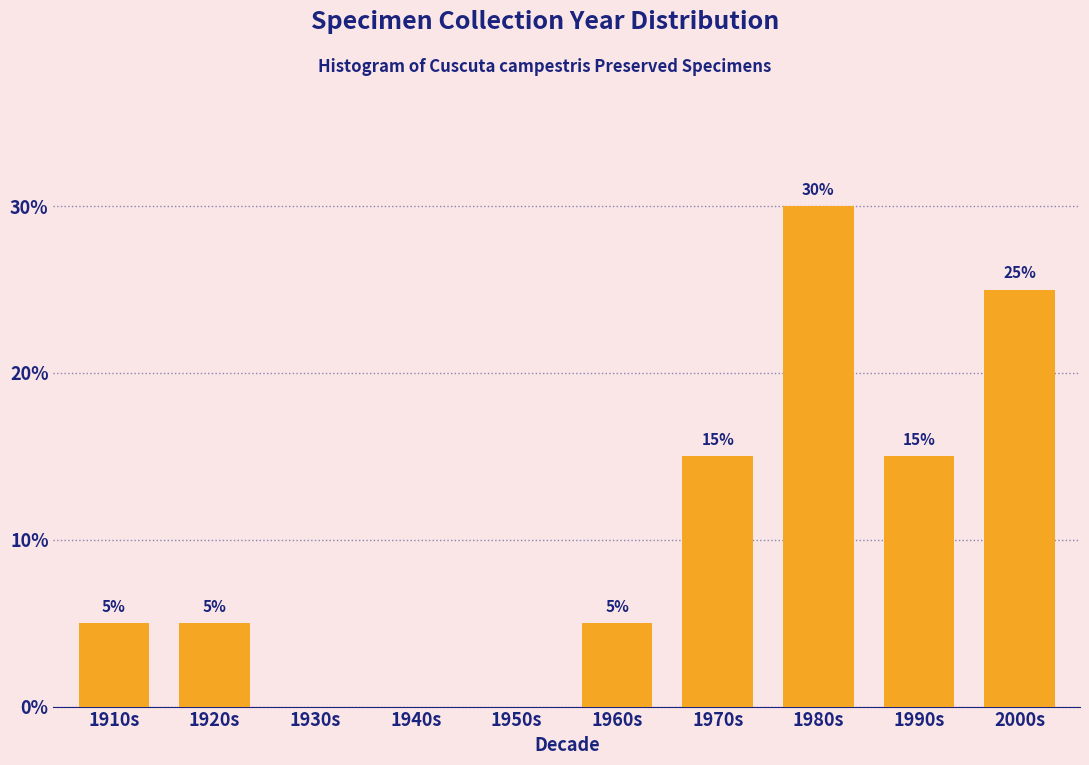

Reading left to right, list all the values displayed in this chart.

1910s=5	1920s=5	1930s=0	1940s=0	1950s=0	1960s=5	1970s=15	1980s=30	1990s=15	2000s=25